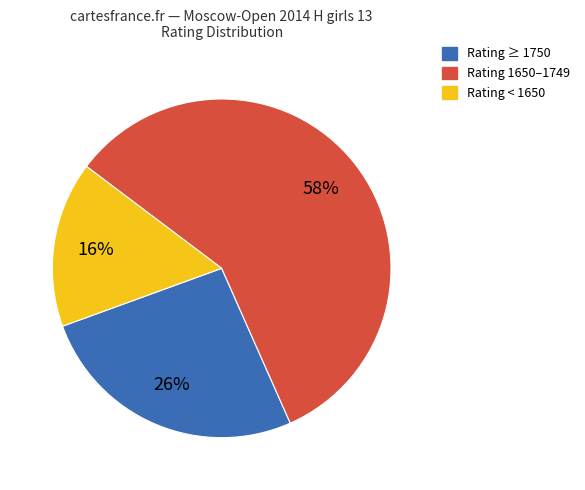

Count the number of slices in the pie.

3